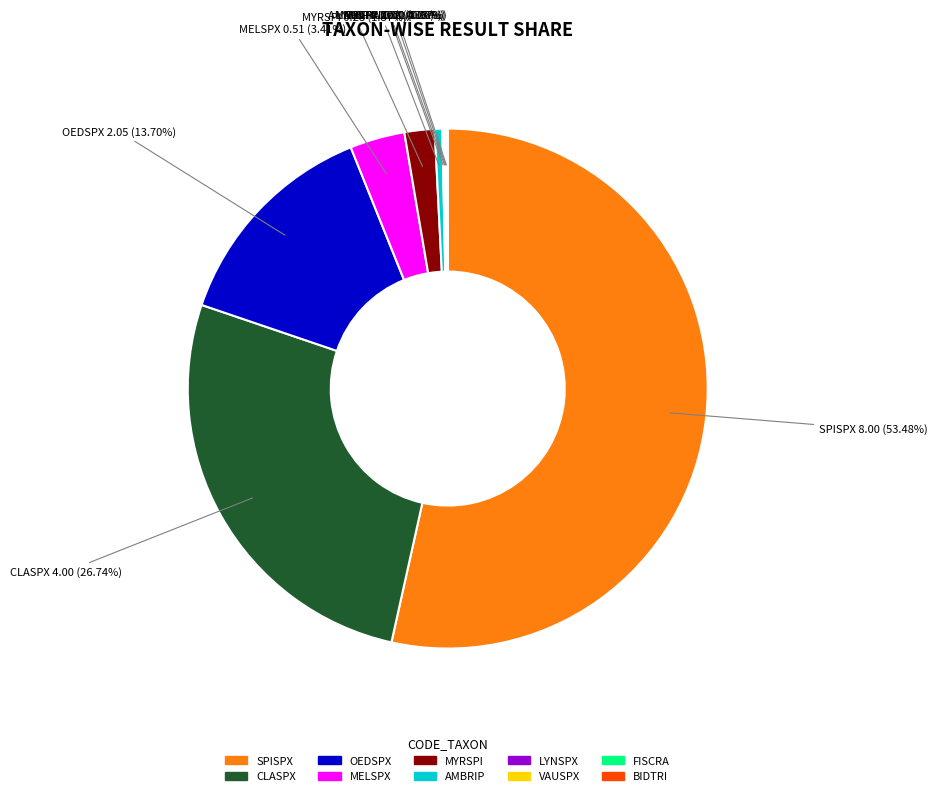

Combined, do OEDSPX and SPISPX account for over 50%?

Yes